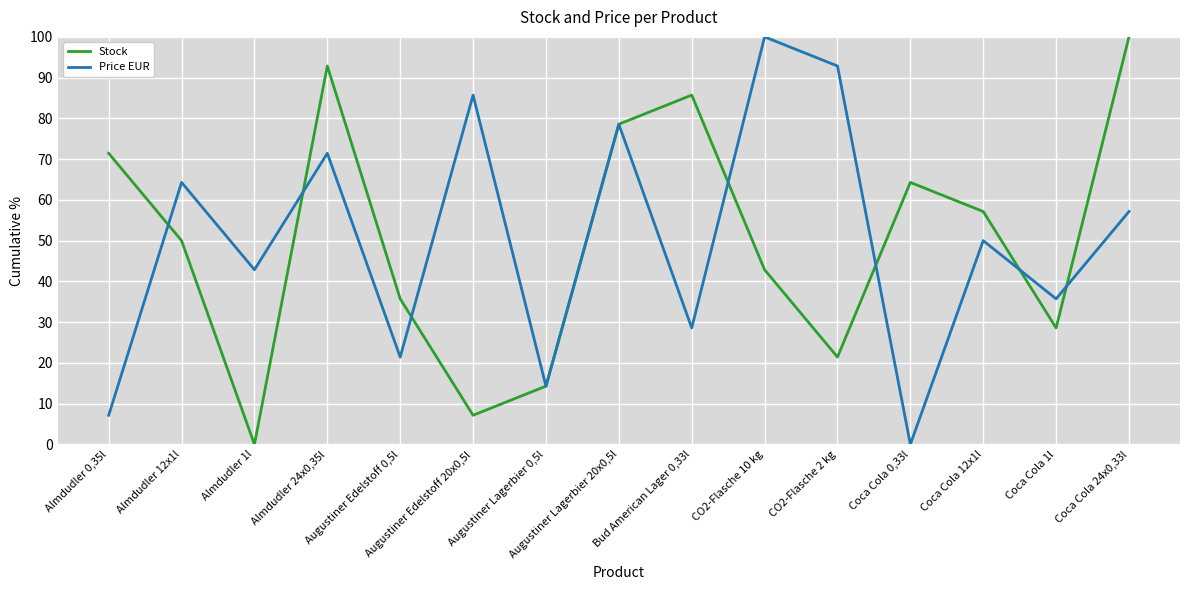

What is the difference between the highest and lowest values at CO2-Flasche 2 kg?

71.4